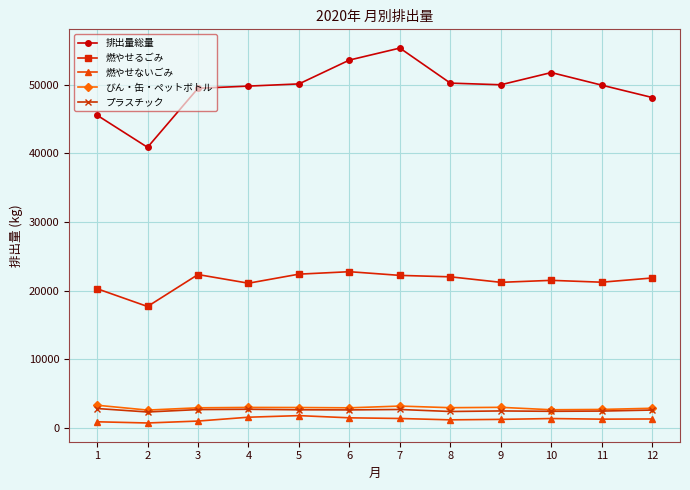

Between 1 and 9, which series saw the biggest shift?

排出量総量